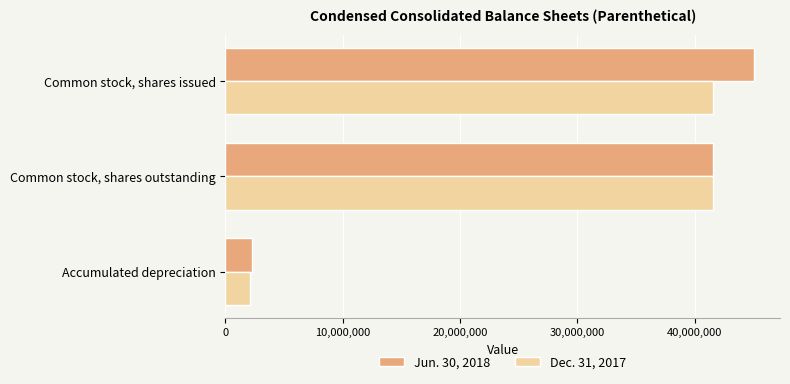

The value of Jun. 30, 2018 at Common stock, shares issued is 45003219. True or false?

True